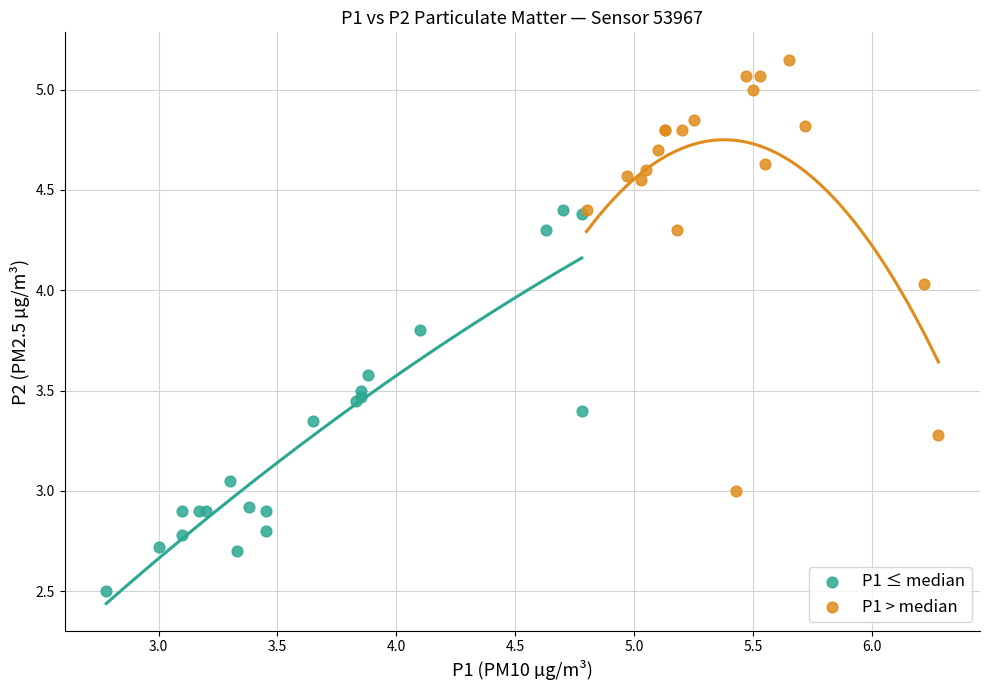

Which series contains the highest Y value?

P1 > median